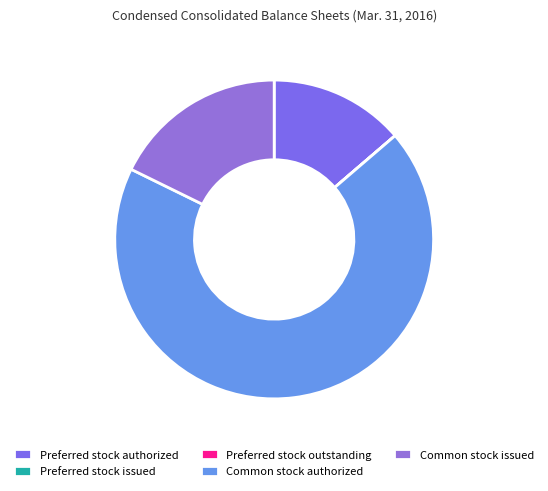

Combined, do Preferred stock outstanding and Common stock issued account for over 50%?

No